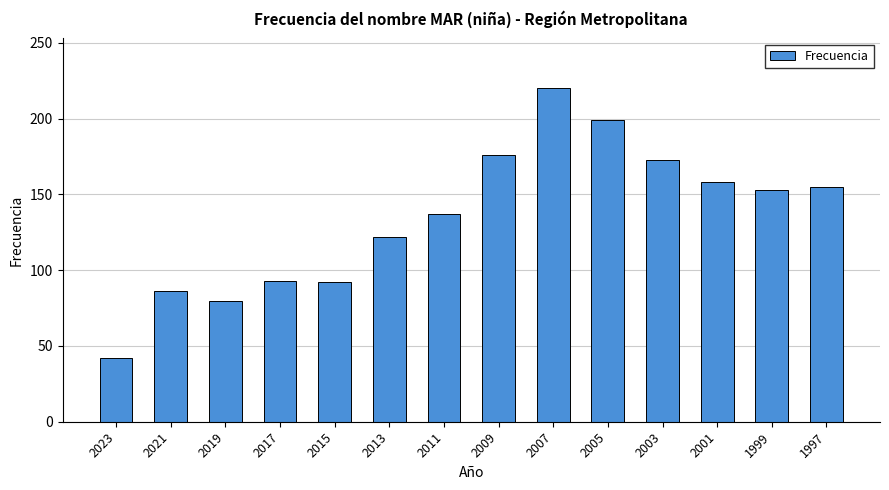

Which category has the lowest value across all series?

2023